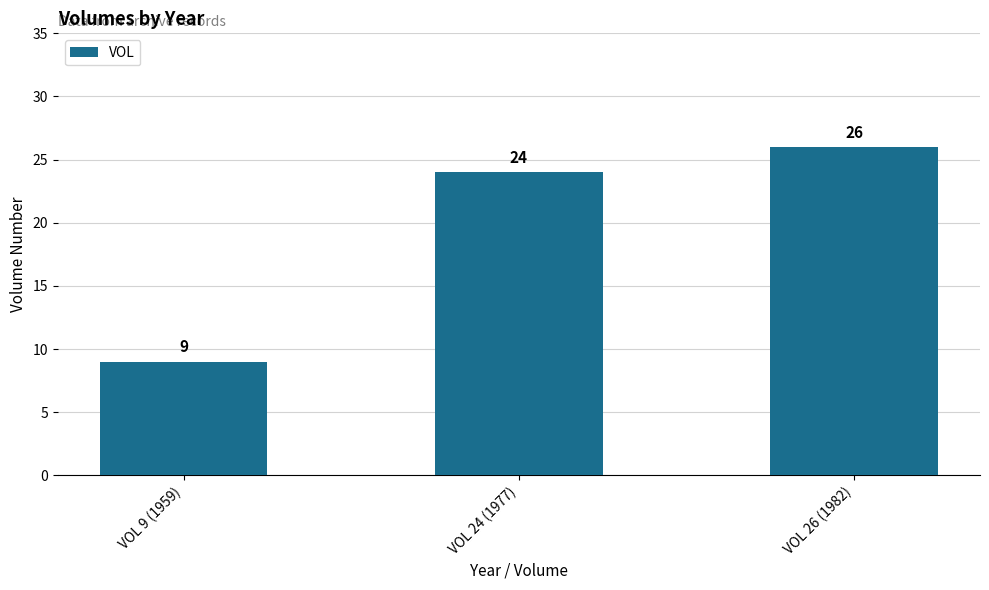

List the labels in order of value, largest first.

VOL 26 (1982), VOL 24 (1977), VOL 9 (1959)